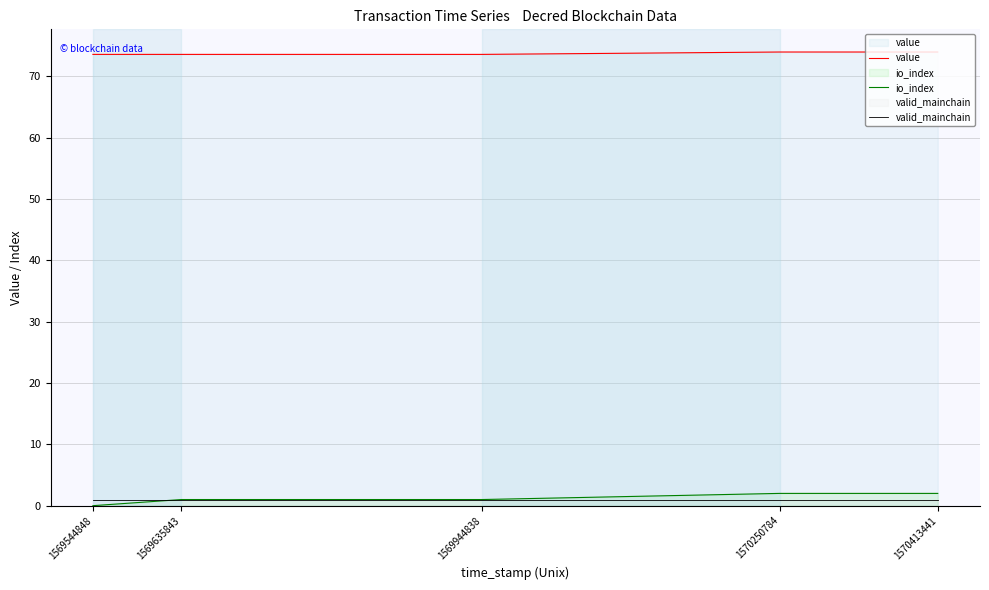

How many lines are shown in the chart?

3